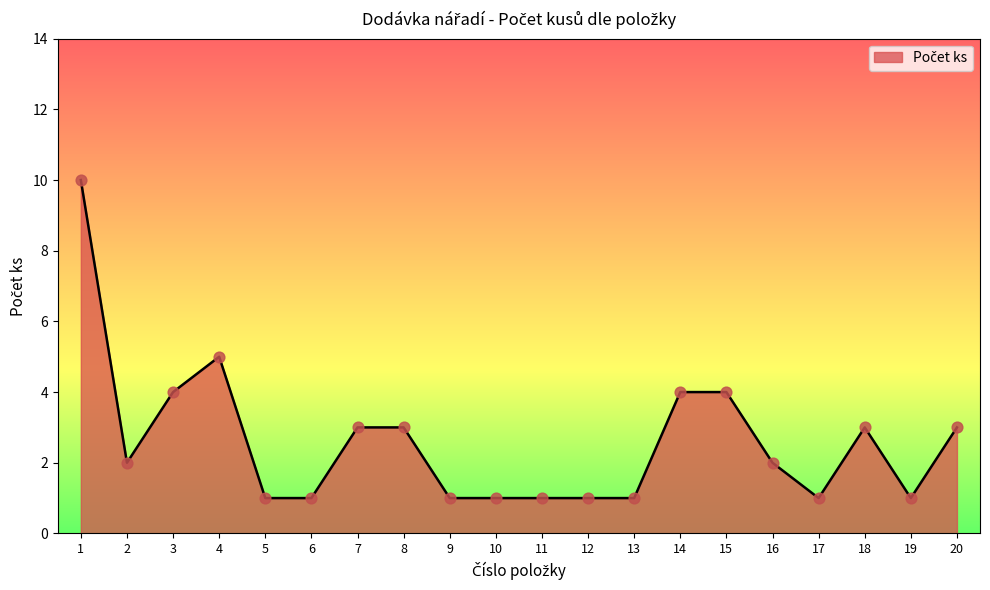

Which has a higher value, 17 or 15?

15